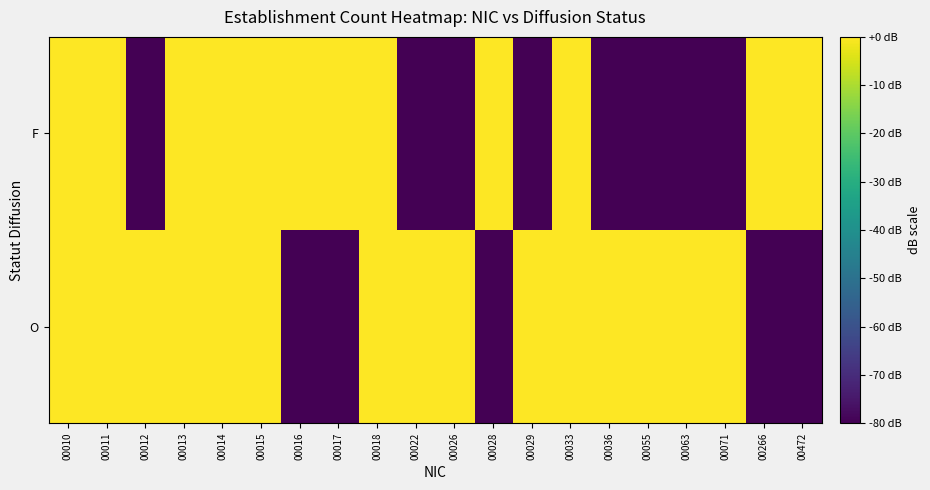

At 00028, list the series in order from largest to smallest.

F, O